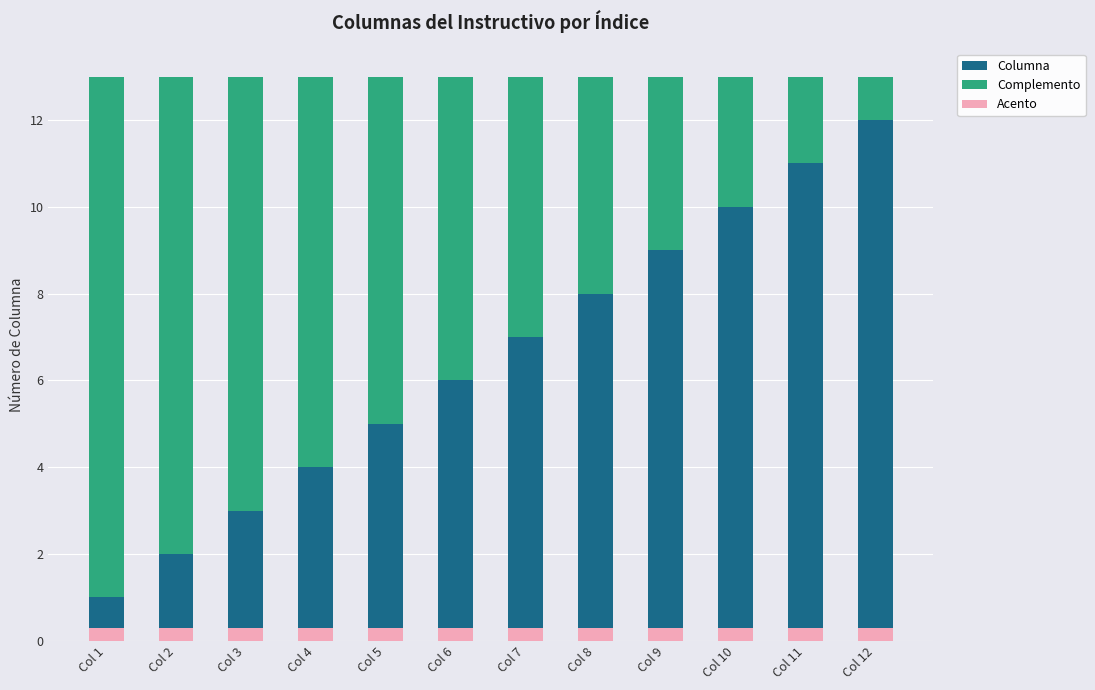

Reading left to right, list all the values displayed in this chart.

Columna: 1.0	2.0	3.0	4.0	5.0	6.0	7.0	8.0	9.0	10.0	11.0	12.0
Complemento: 12.0	11.0	10.0	9.0	8.0	7.0	6.0	5.0	4.0	3.0	2.0	1.0
Acento: 0.3	0.3	0.3	0.3	0.3	0.3	0.3	0.3	0.3	0.3	0.3	0.3